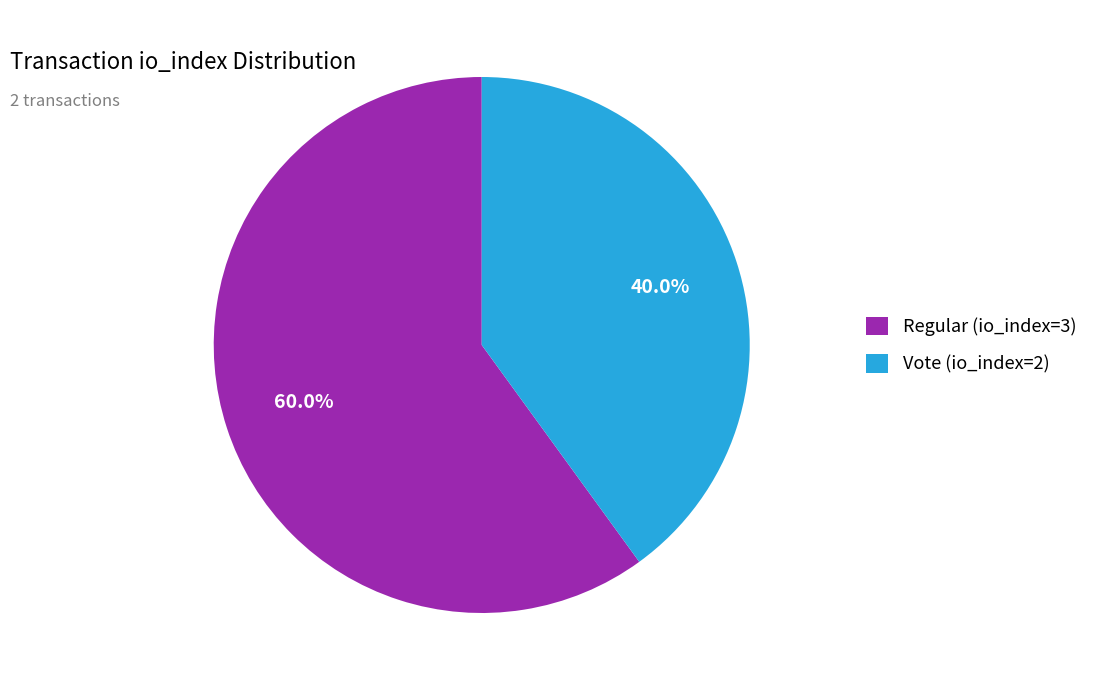

Do Vote (io_index=2) and Regular (io_index=3) together represent more than half of the pie?

Yes